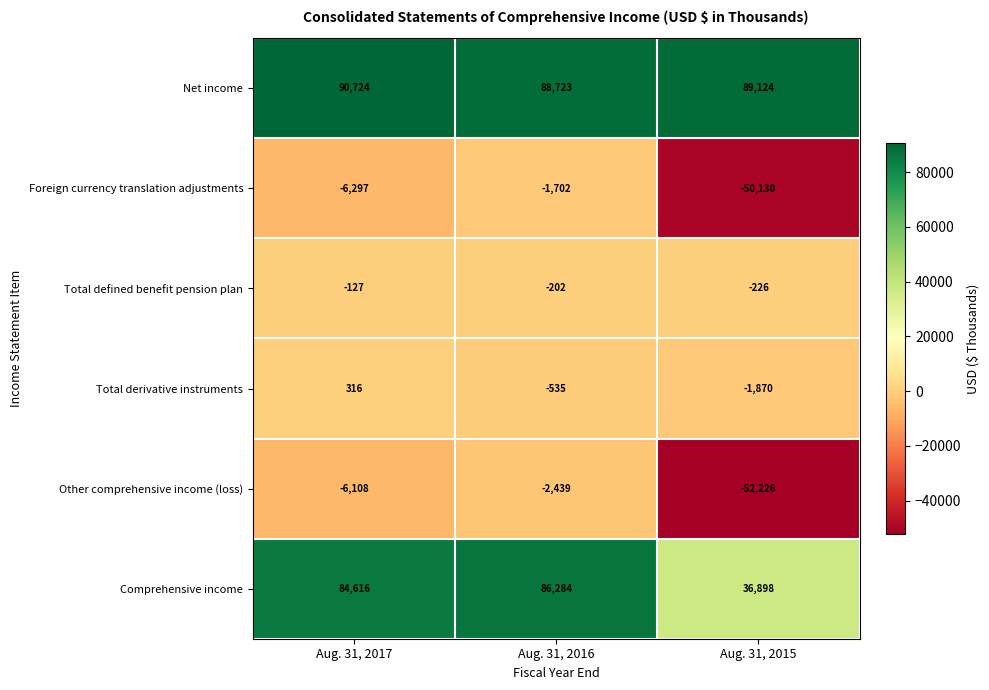

At how many categories does at least one series exceed 61840?

3